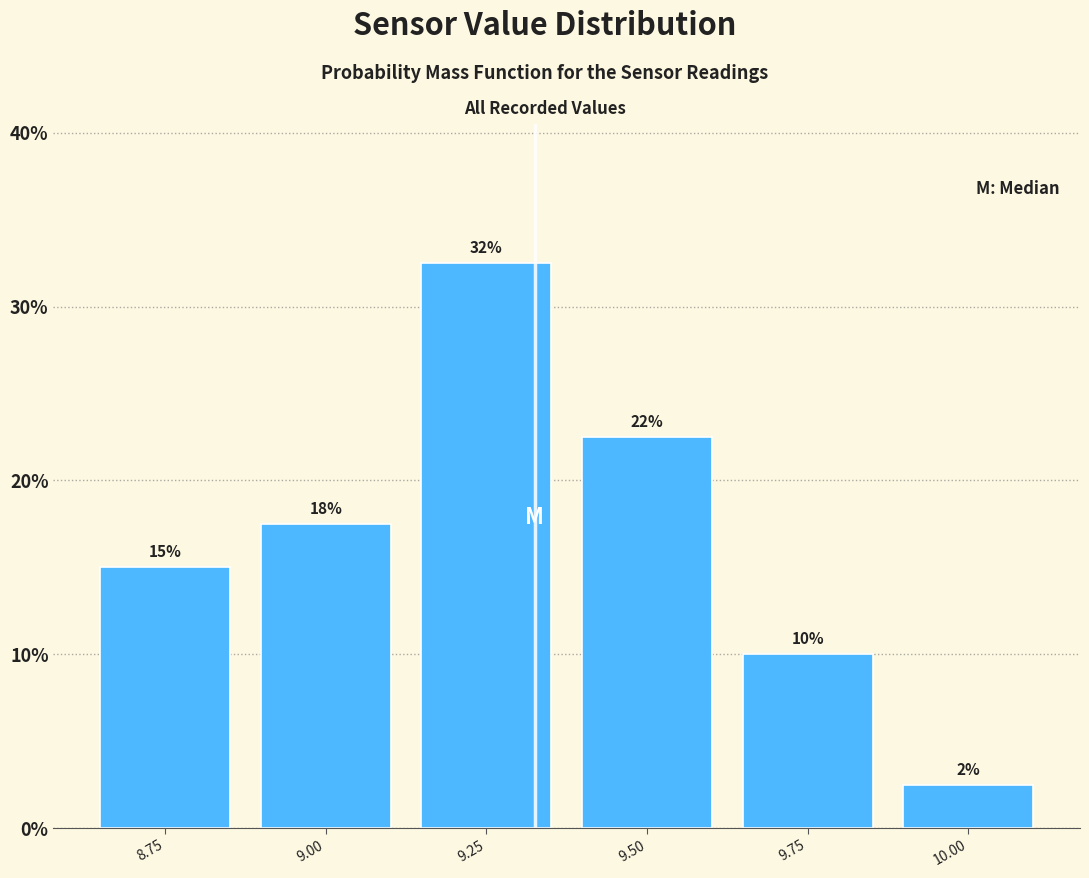

Are the bars horizontal?

No